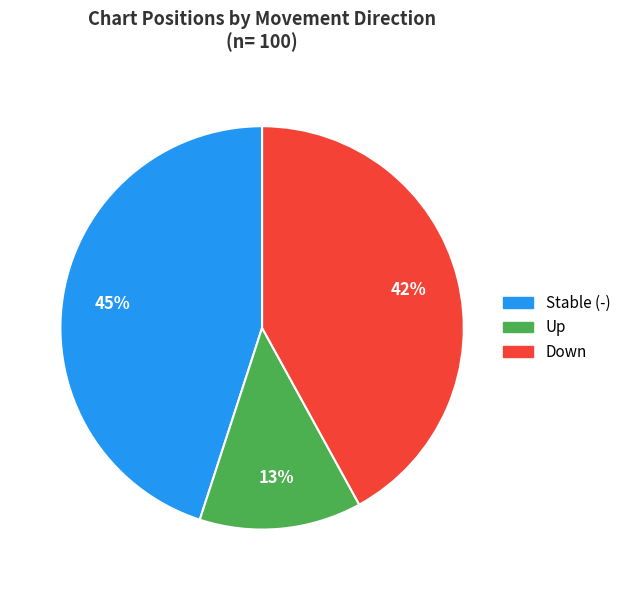

Is there any slice that represents more than half of the pie?

No